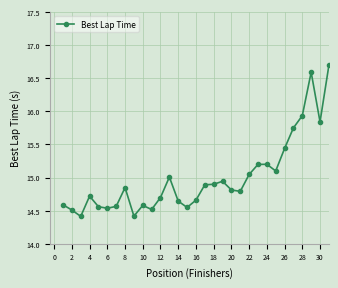

What is the sum of all values?

465.0